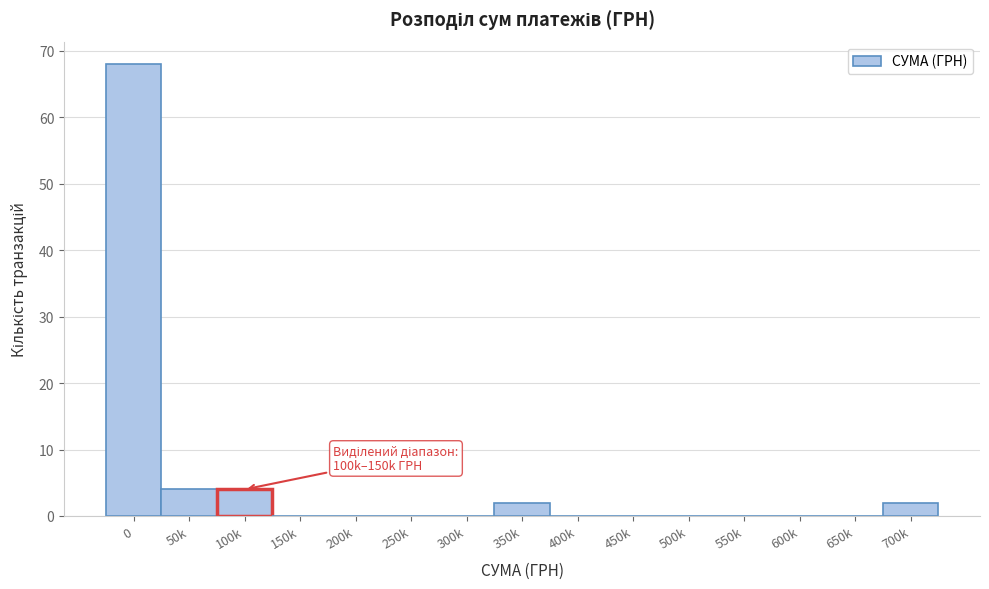

Reading left to right, list all the values displayed in this chart.

0=68	50k=4	100k=4	150k=0	200k=0	250k=0	300k=0	350k=2	400k=0	450k=0	500k=0	550k=0	600k=0	650k=0	700k=2